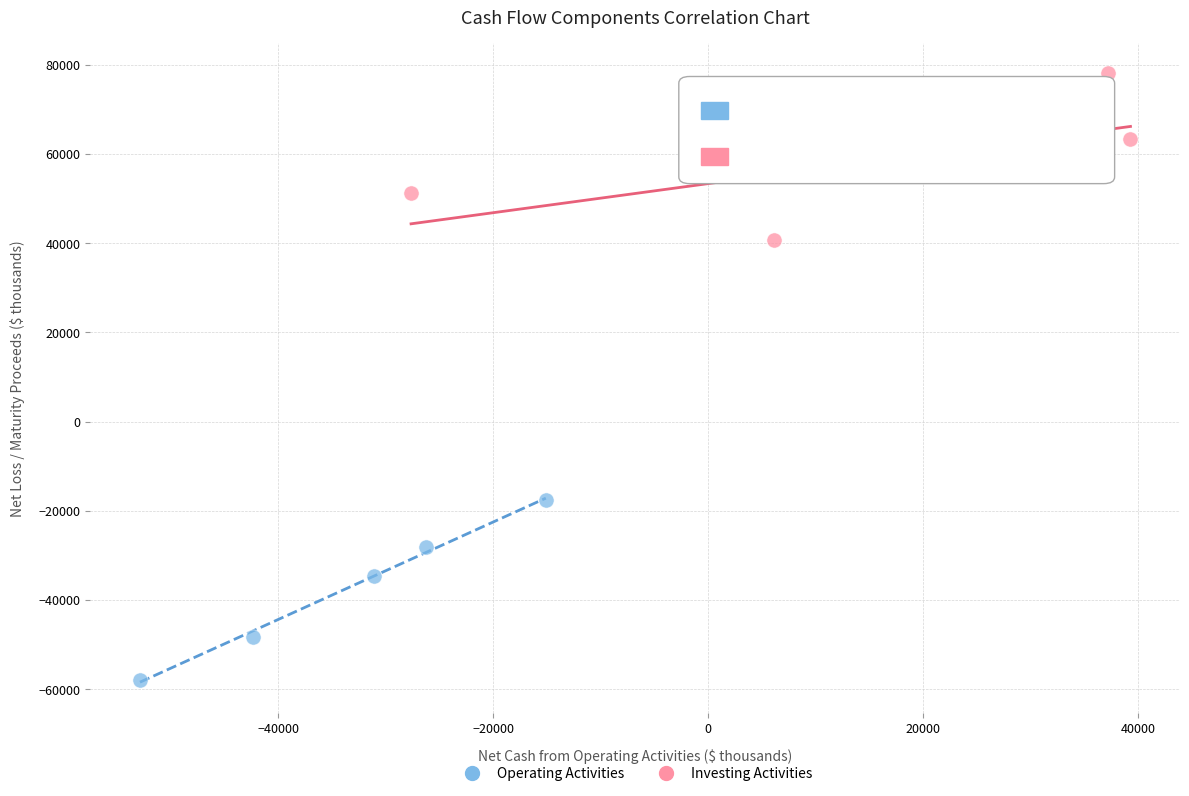

Which series reaches the maximum Y coordinate?

Investing Activities